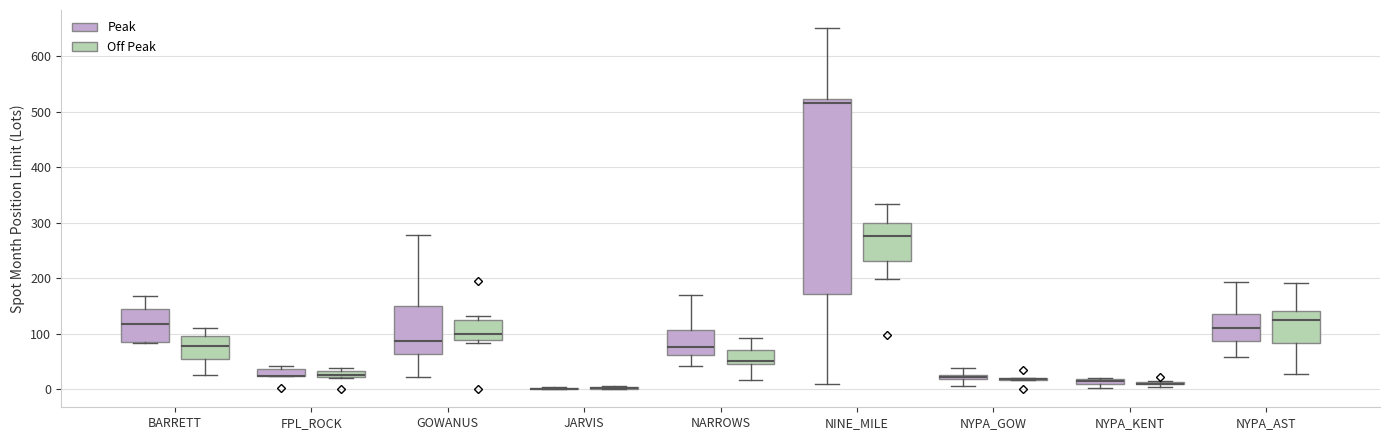

Comparing the boxes themselves (not the whiskers), which one is the tallest?

NINE_MILE (Peak)